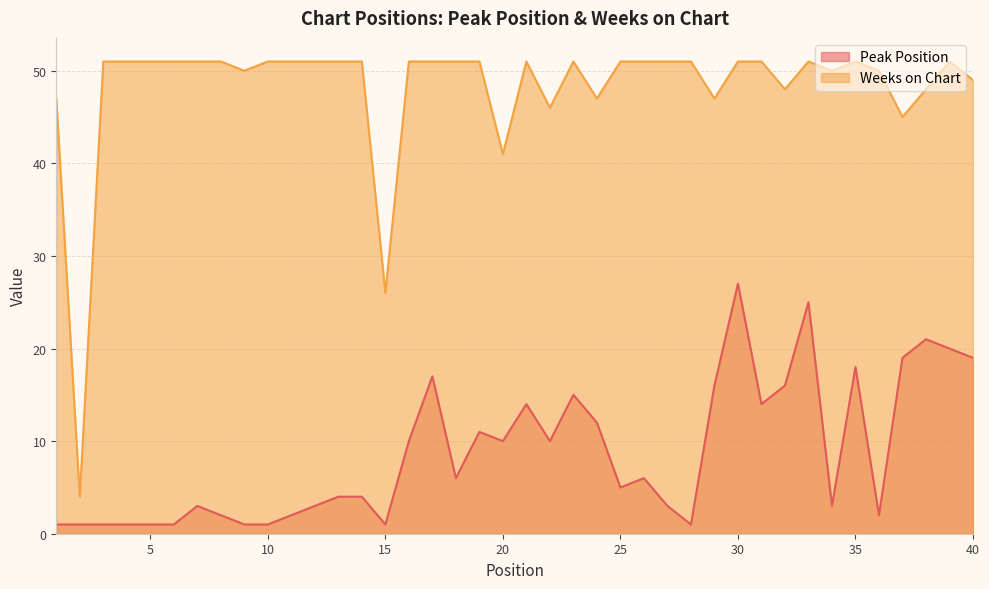

How many categories are shown in the chart?

40